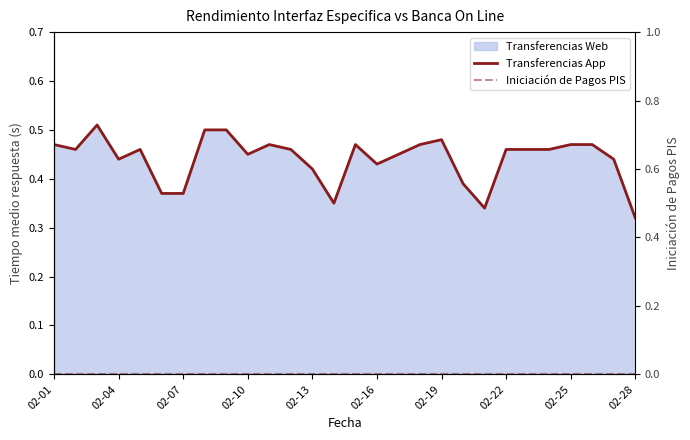

True or false: Transferencias App has more than 0 points higher than both neighbors.

True